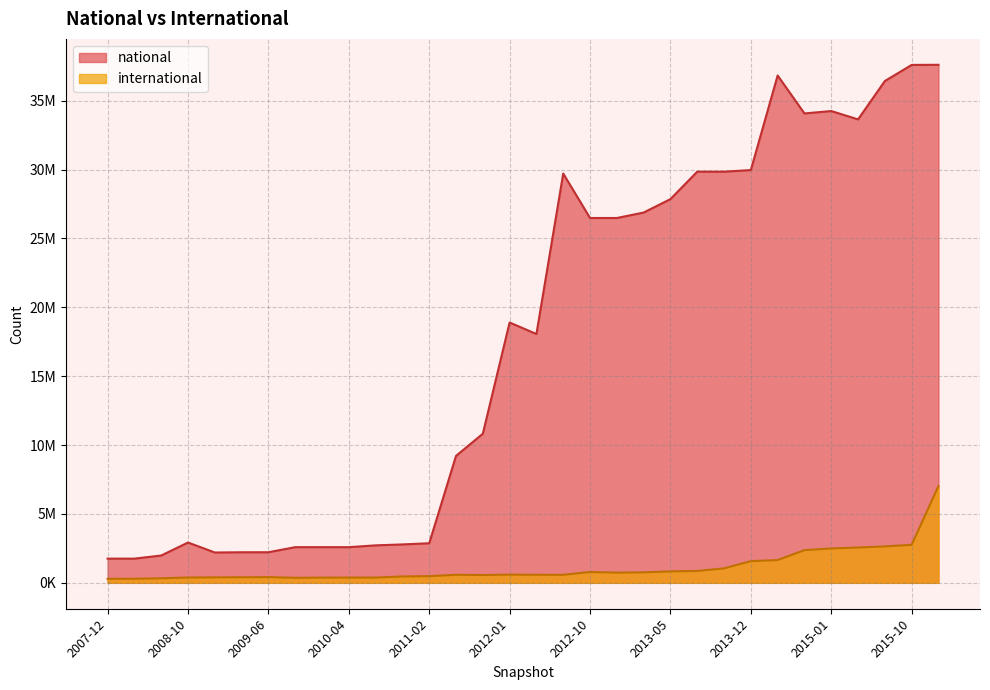

The value of international at 2015-01-19 is 2375663. True or false?

True